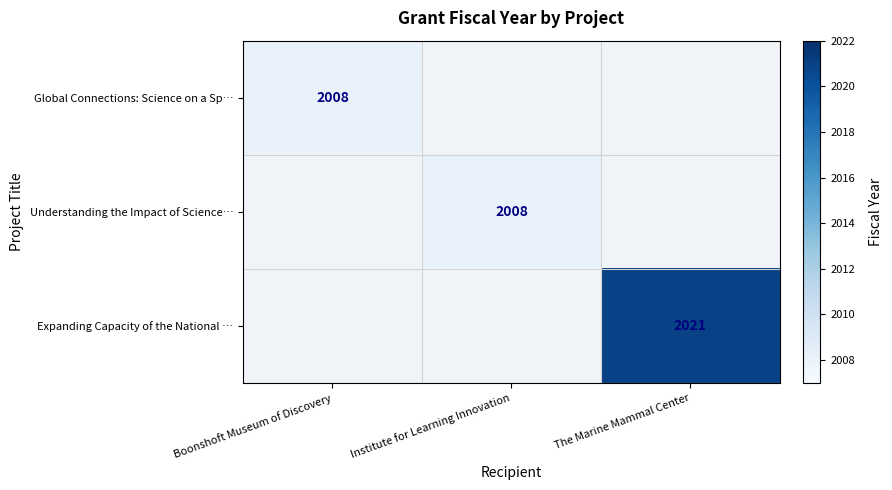

Which has a higher value, Boonshoft Museum of Discovery or The Marine Mammal Center?

The Marine Mammal Center